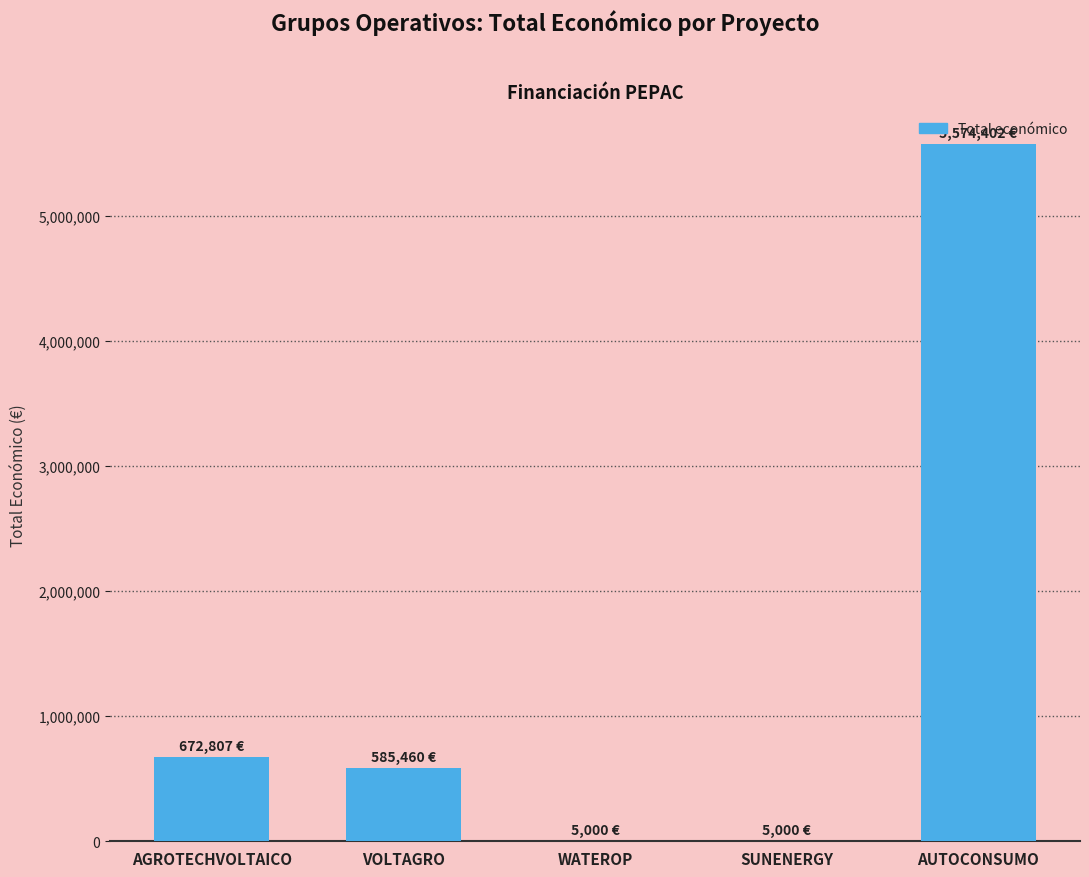

How many series are shown in this chart?

1